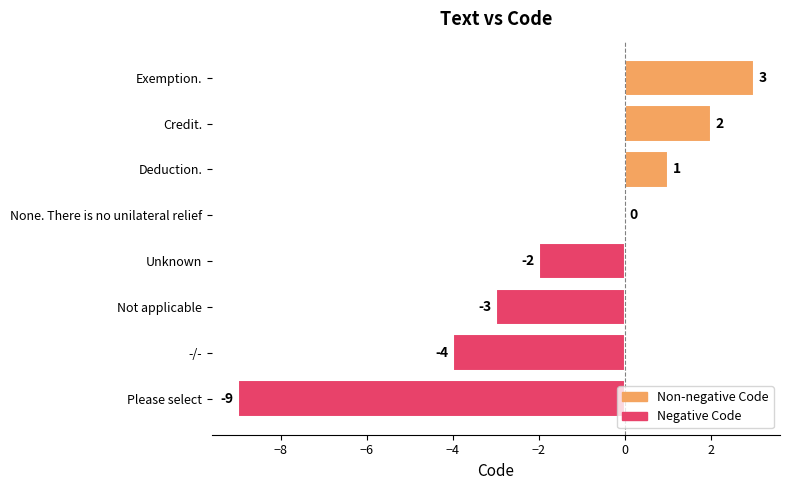

Is it true that the value at Exemption. is 2?

False